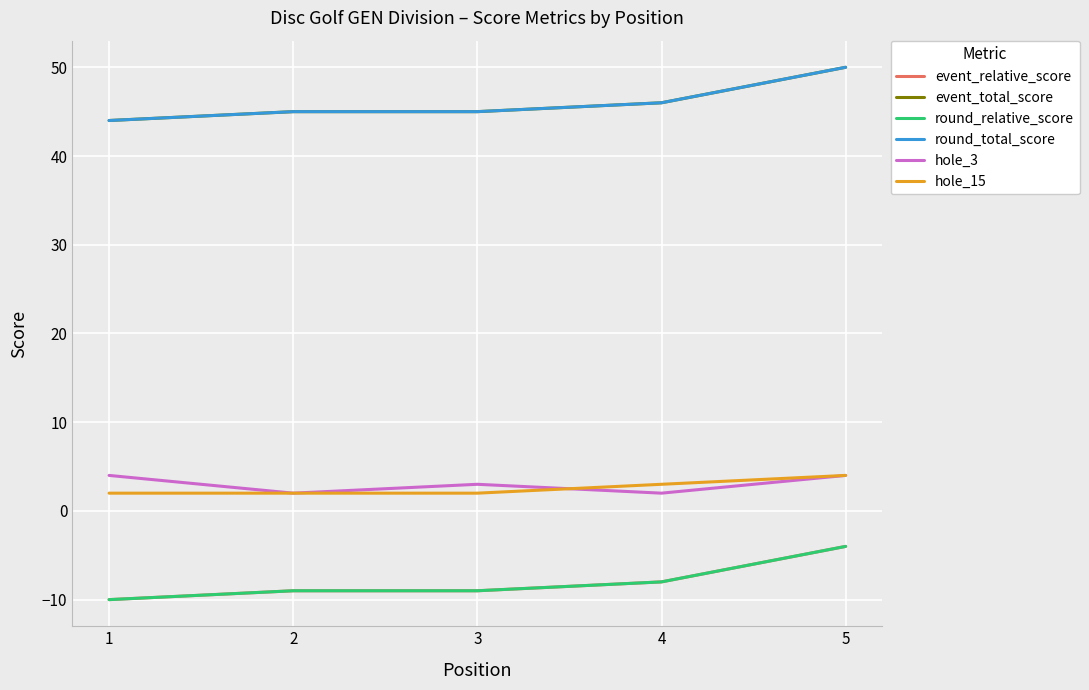

Between 5 and 2, which is larger?

5